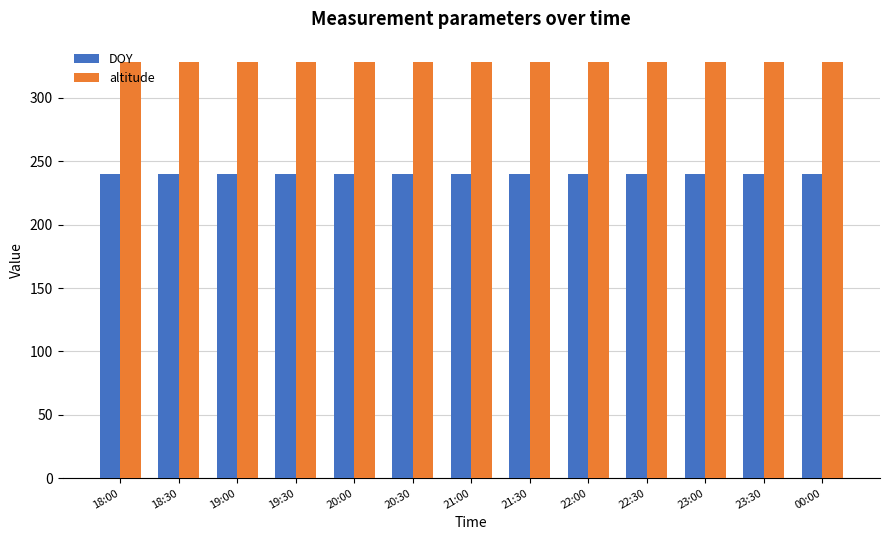

What is the smallest value displayed?

239.7